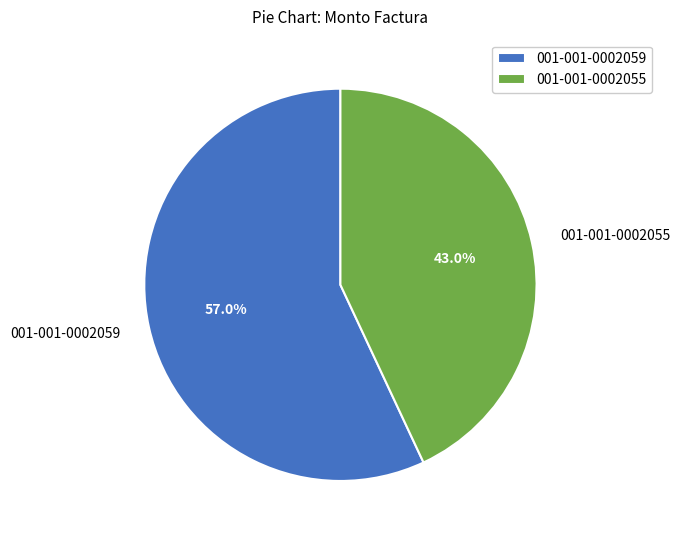

True or false: 001-001-0002055 accounts for 29% of the total.

False